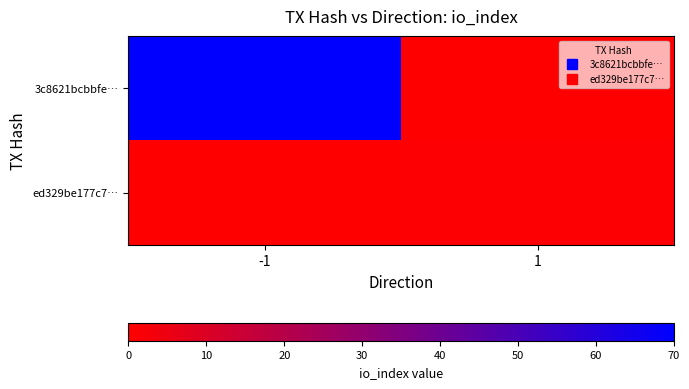

What is the difference between the highest and lowest values at 1?

1